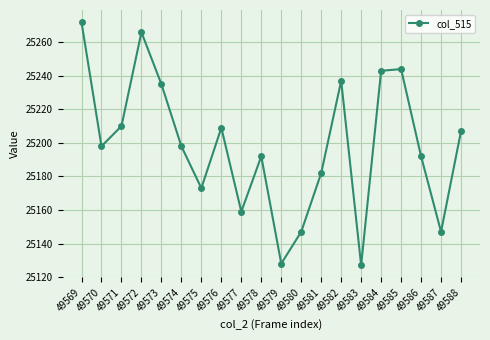

What is the smallest value displayed?

25127